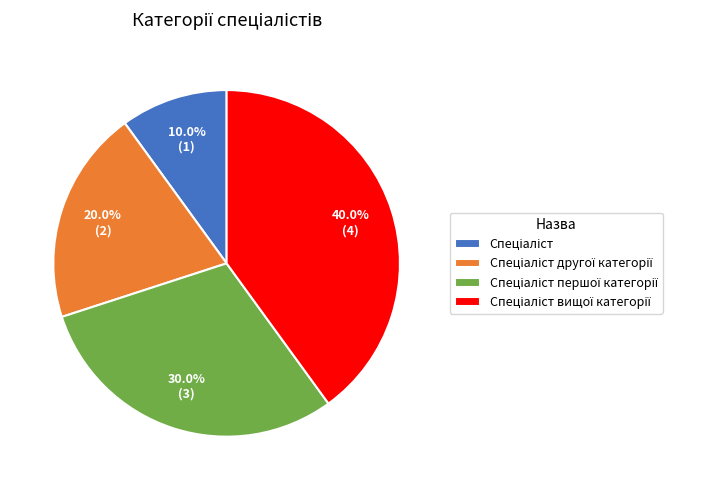

Does any single category account for the majority?

No